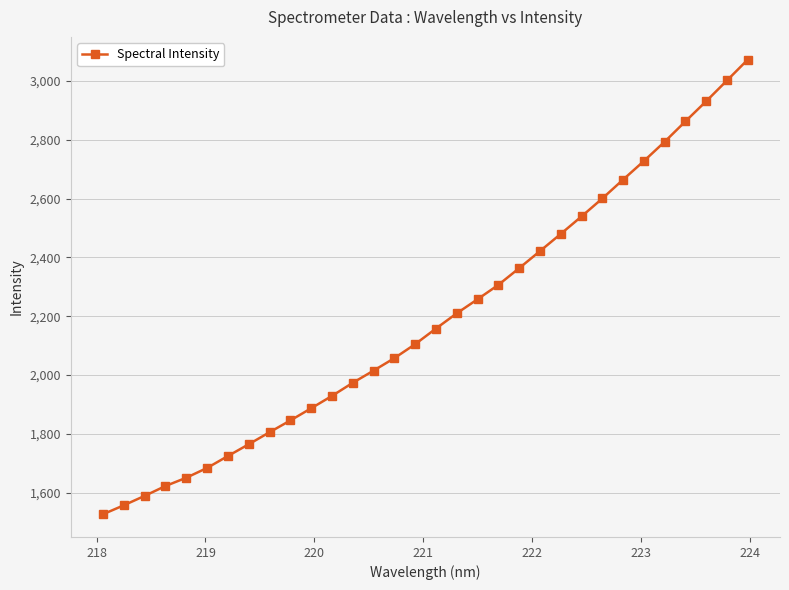

What is the difference between the maximum and minimum values?

1545.0